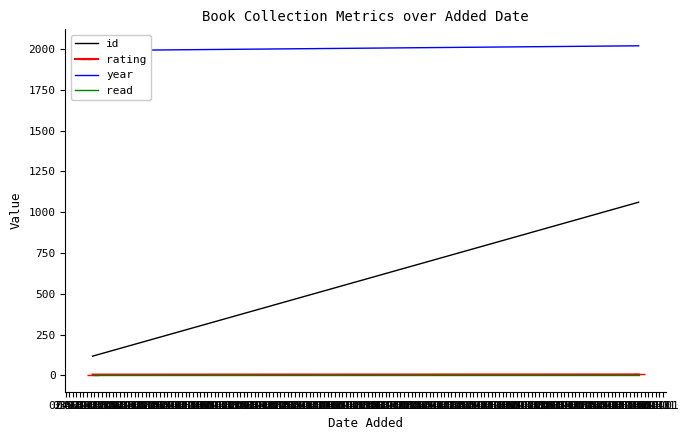

Rank the series by their maximum value, from lowest to highest.

read, rating, id, year